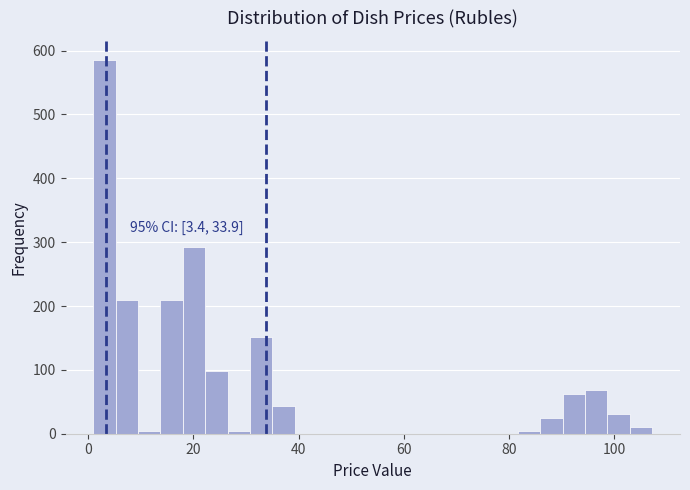

Read against the x-axis, roughly where is the centre of the tallest bar?

4